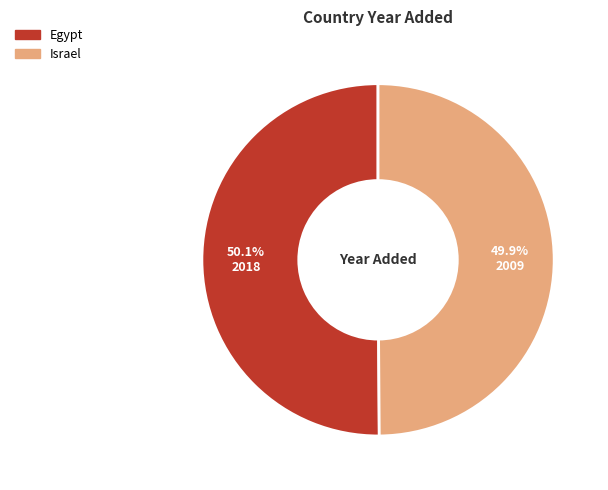

Approximately how many times larger is the value at Egypt compared to Israel?

1.0